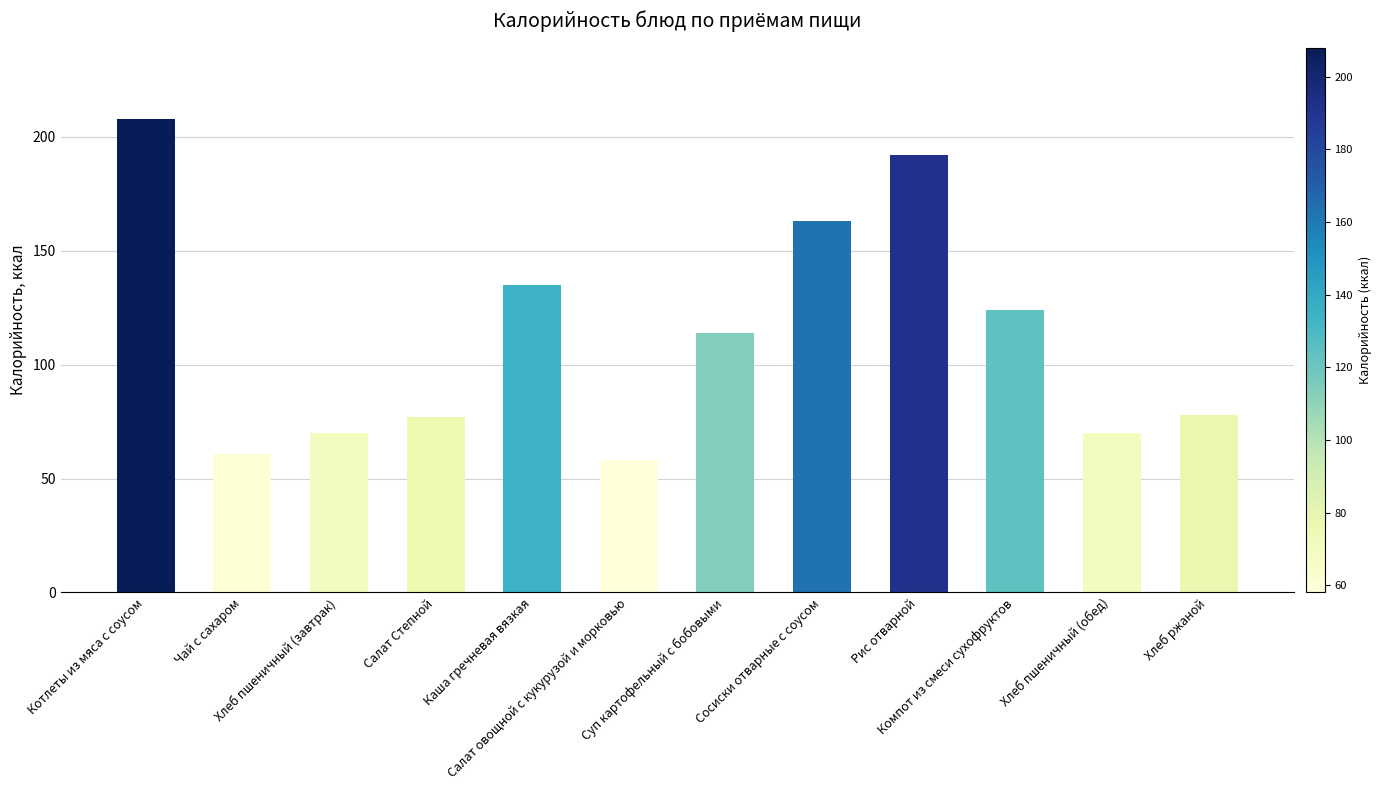

What is the difference between the second highest and second lowest values?

131